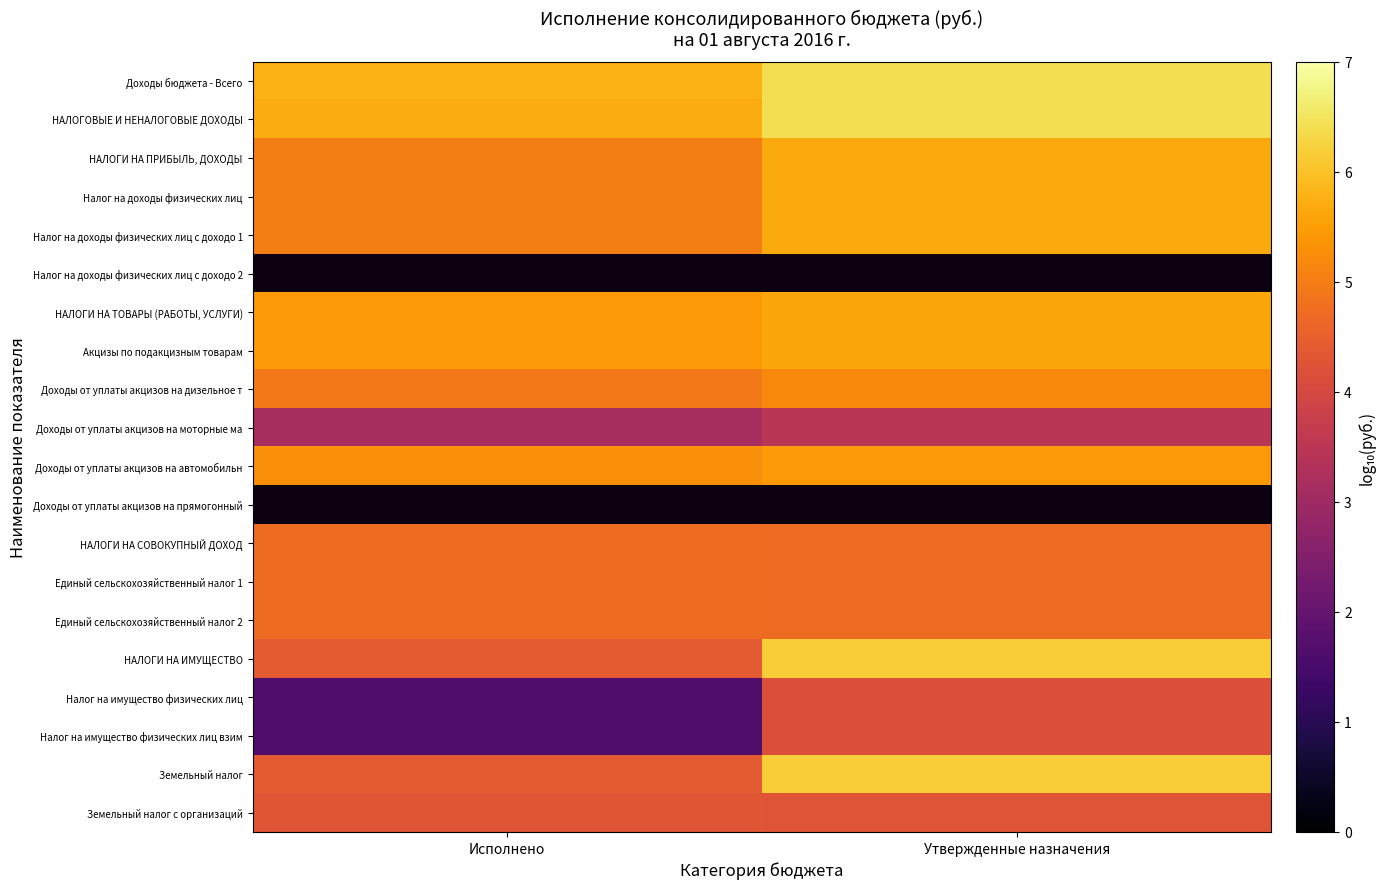

Between Исполнено and Утвержденные назначения, which series saw the biggest shift?

Налог на имущество физических лиц